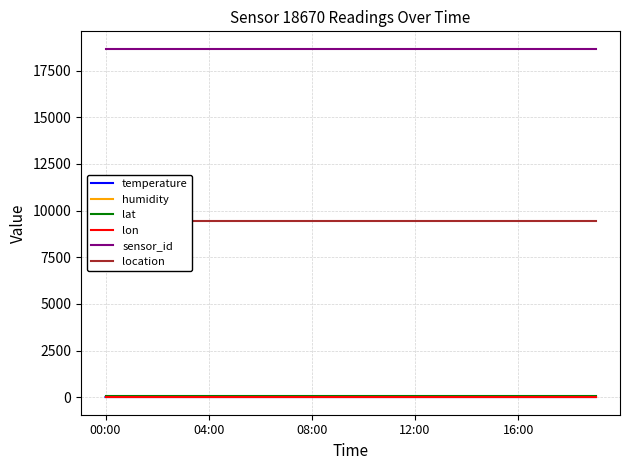

What is the maximum value for sensor_id?

18670.0